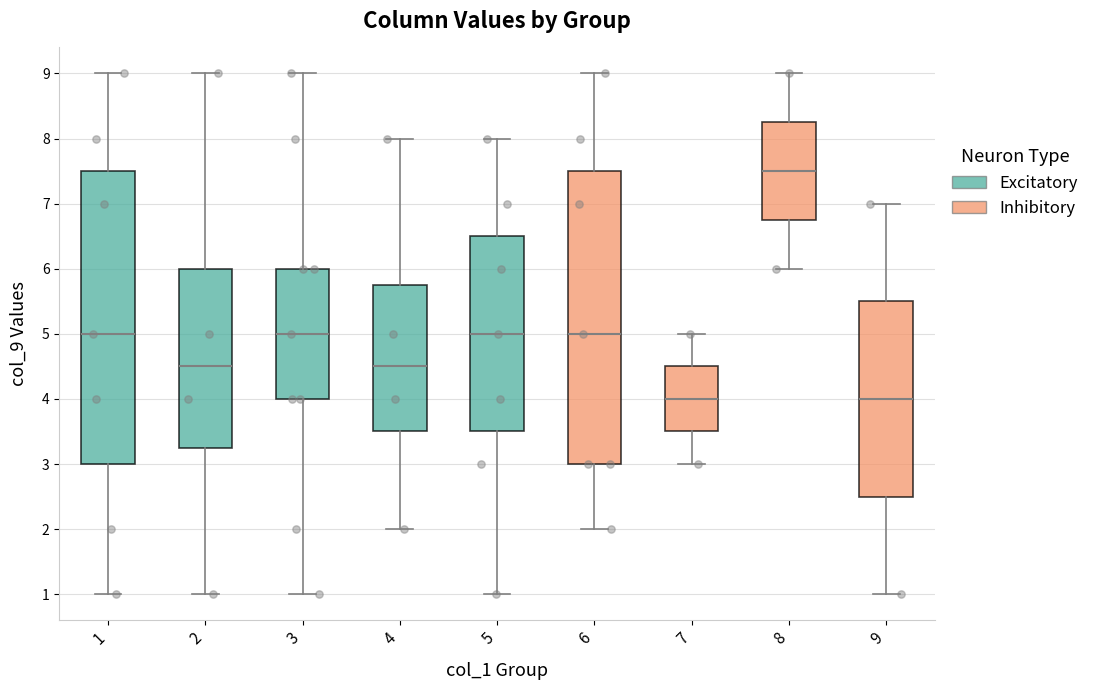

Reading left to right, transcribe this box plot: for each box, give where its median line is, the range the box spans, and where its two whiskers end, as read against the y-axis. The values are not printed on the chart, so give them approximately, as read against the axis.

1: median 5.0, box 3.0 to 7.5, whiskers 1.0 to 9.0
2: median 4.5, box 3.3 to 6.0, whiskers 1.0 to 9.0
3: median 5.0, box 4.0 to 6.0, whiskers 1.0 to 9.0
4: median 4.5, box 3.5 to 5.8, whiskers 2.0 to 8.0
5: median 5.0, box 3.5 to 6.5, whiskers 1.0 to 8.0
6: median 5.0, box 3.0 to 7.5, whiskers 2.0 to 9.0
7: median 4.0, box 3.5 to 4.5, whiskers 3.0 to 5.0
8: median 7.5, box 6.8 to 8.3, whiskers 6.0 to 9.0
9: median 4.0, box 2.5 to 5.5, whiskers 1.0 to 7.0